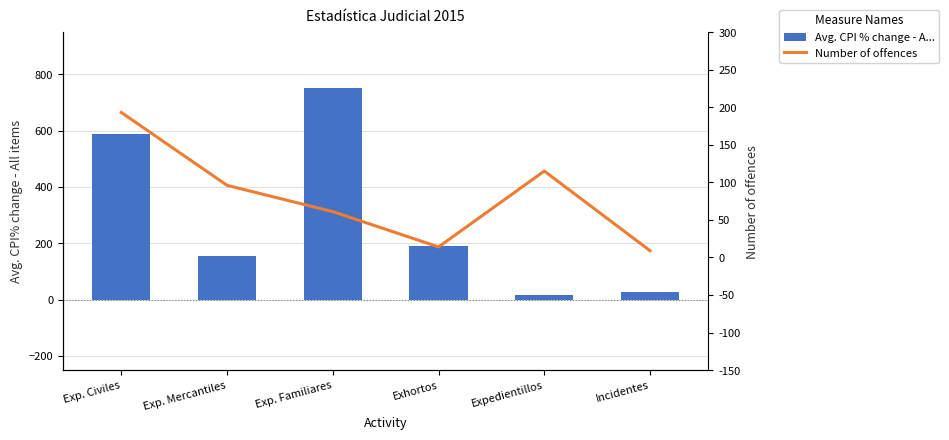

Where does the Avg. CPI % change - A... series first go above 192?

Exp. Civiles